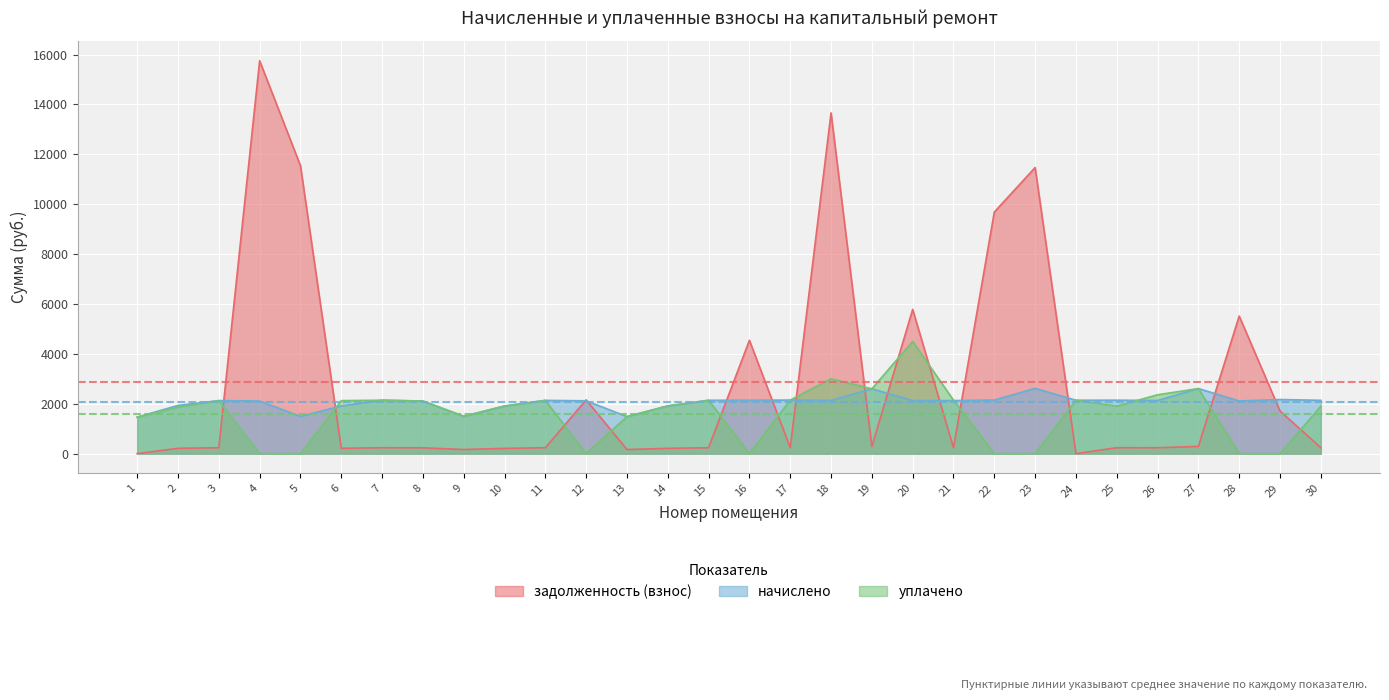

How many values in уплачено are above zero?

22